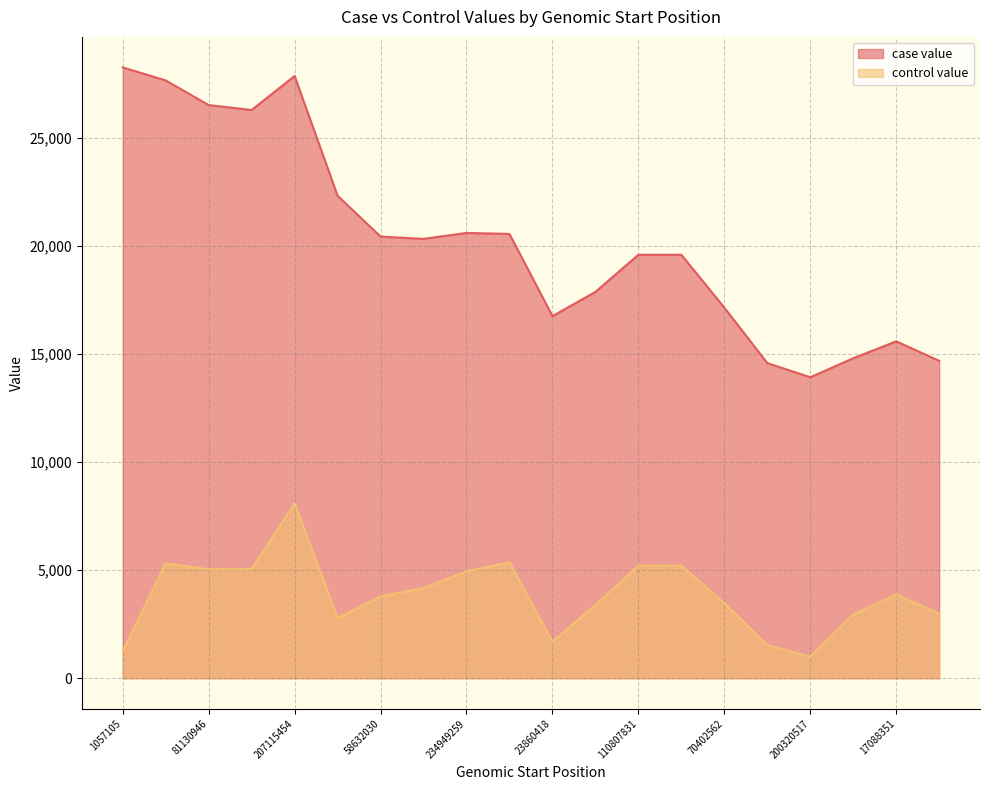

At which category is the sum across all series the highest?

207115454